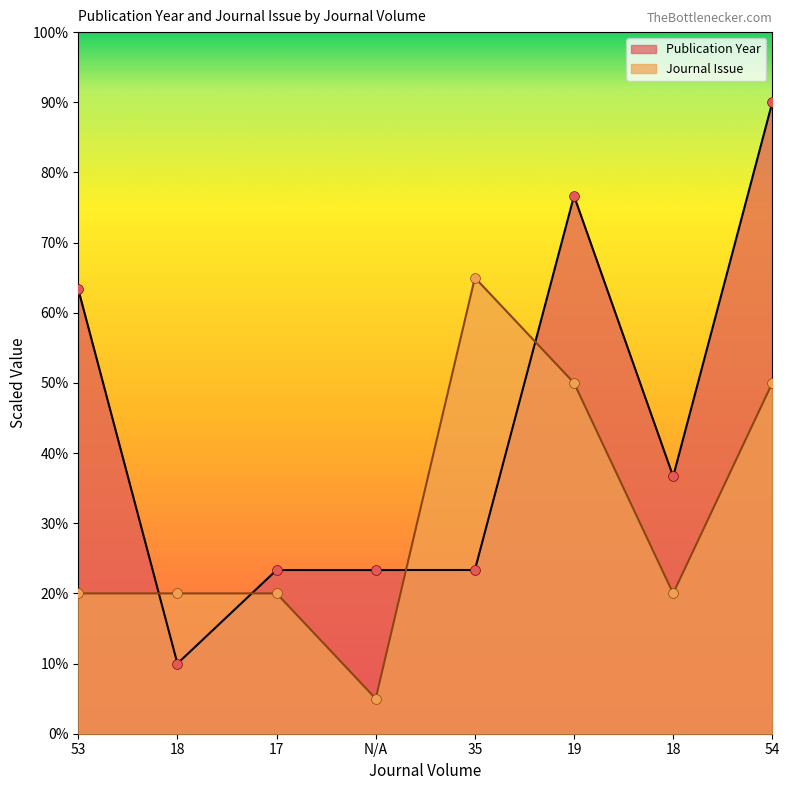

Which series has the largest total across all categories?

Publication Year